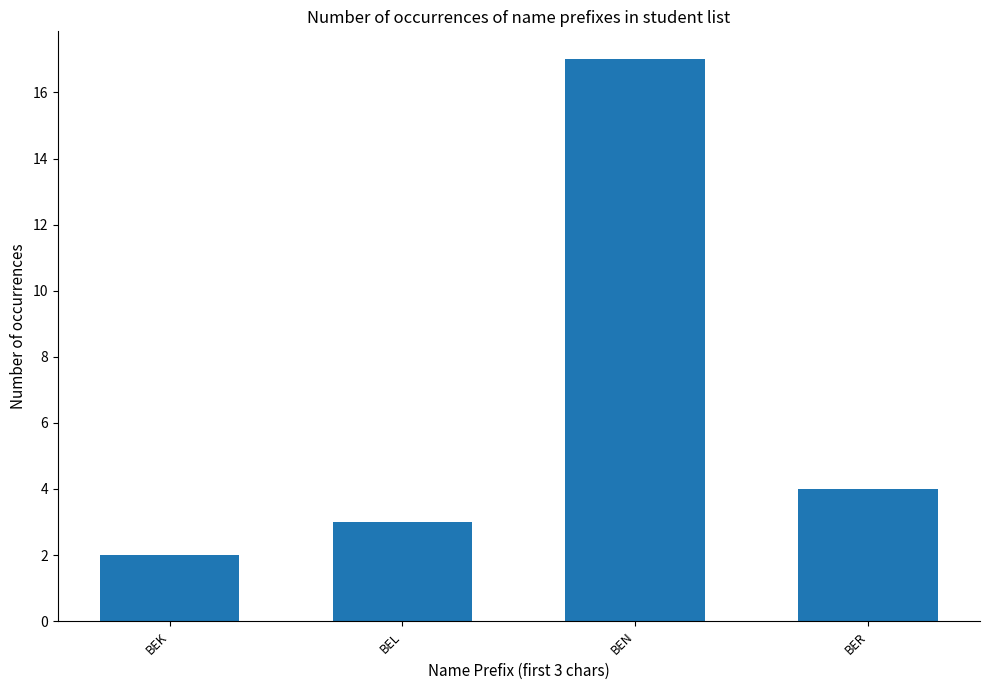

Reading left to right, list all the values displayed in this chart.

BEK=2	BEL=3	BEN=17	BER=4